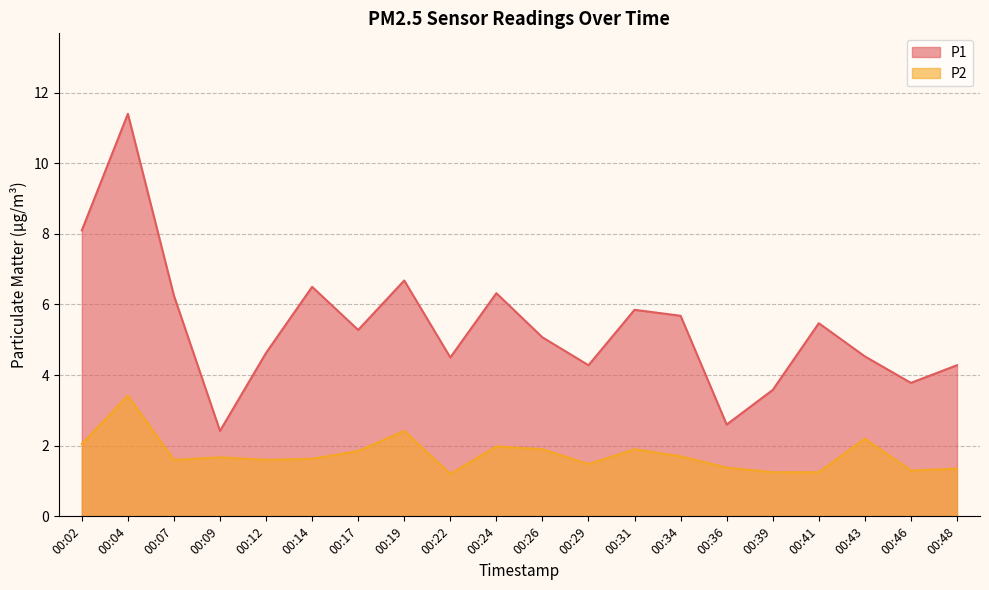

The value of P2 at 00:22 is 1.2. True or false?

True